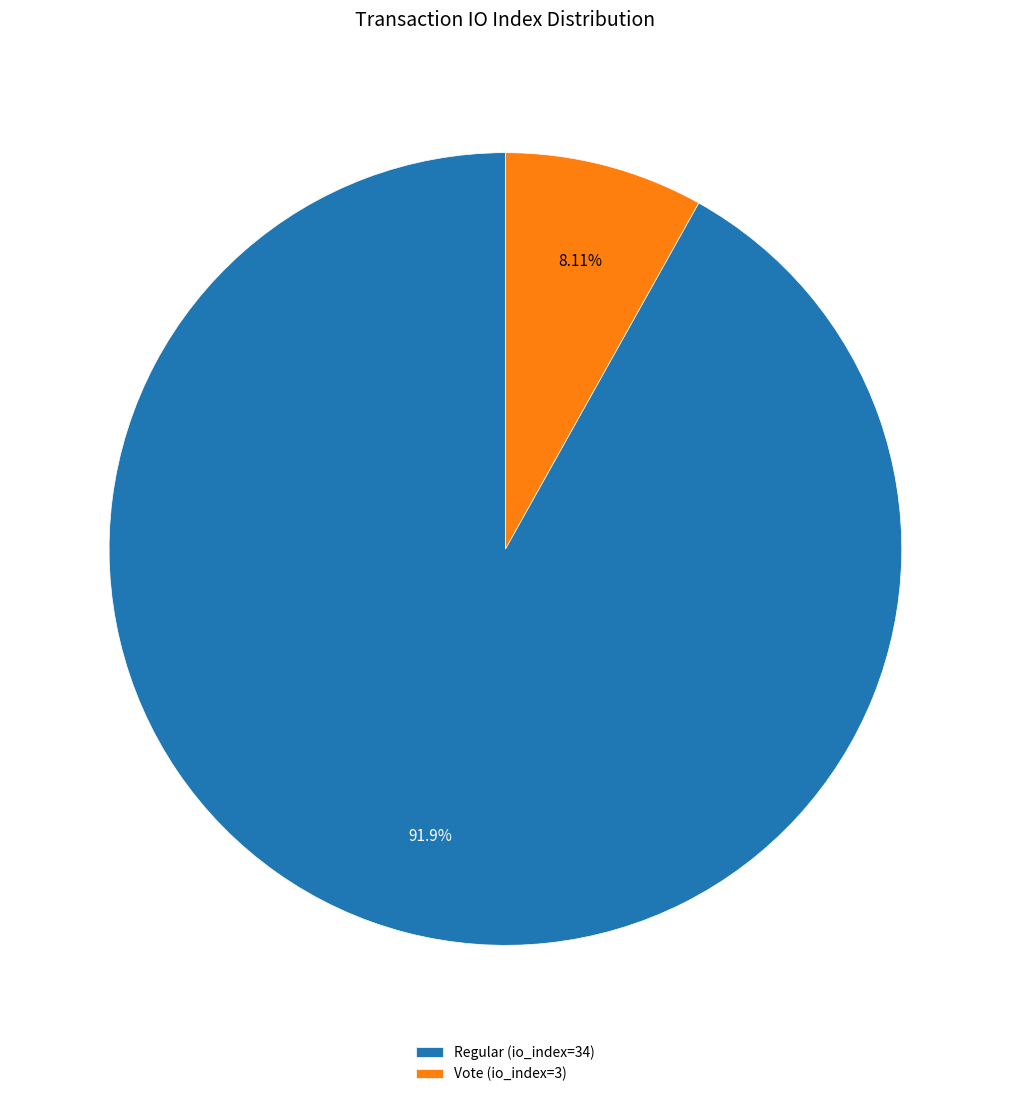

Is there any slice that represents more than half of the pie?

Yes